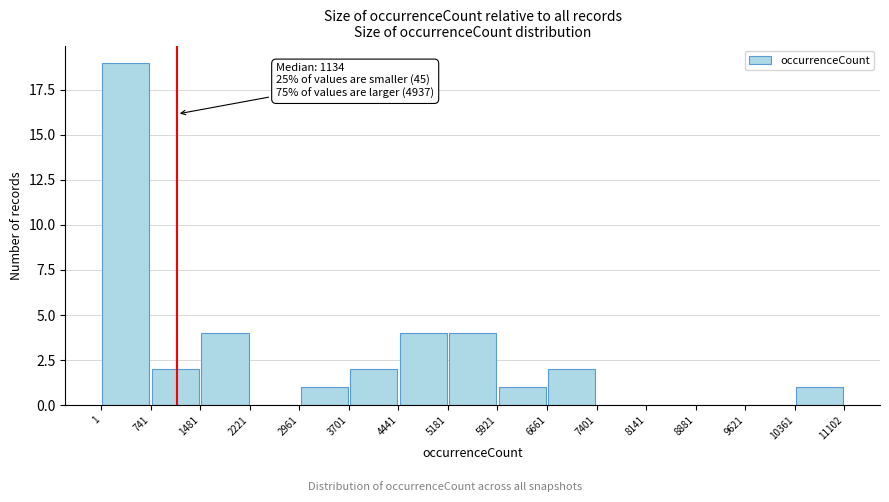

Which range on the x-axis has the tallest bar?

1 to 741